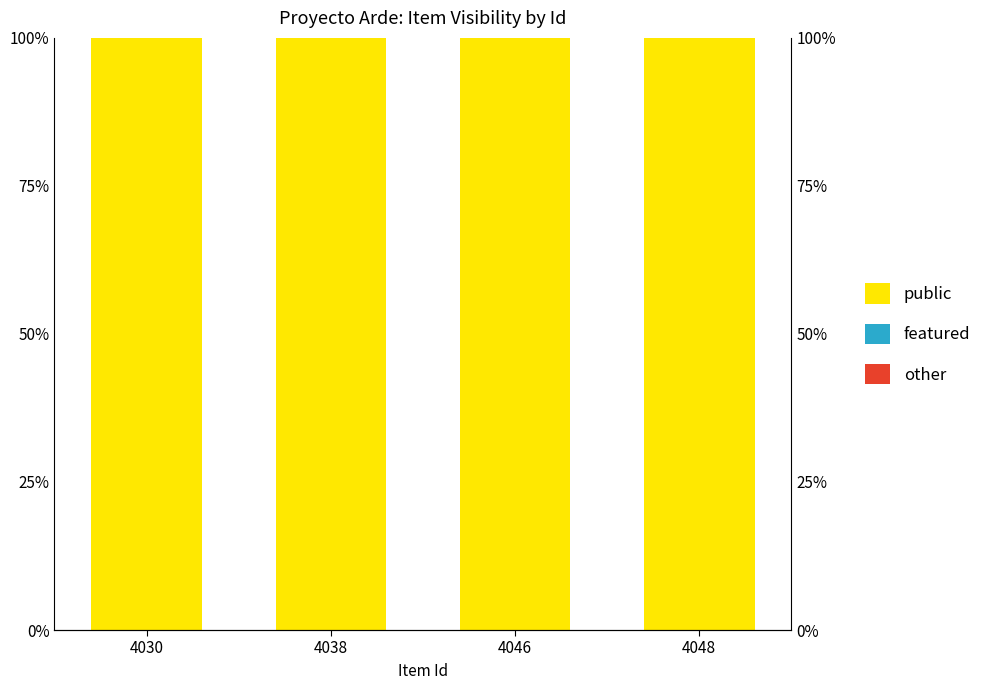

What is the maximum value shown in the chart?

100